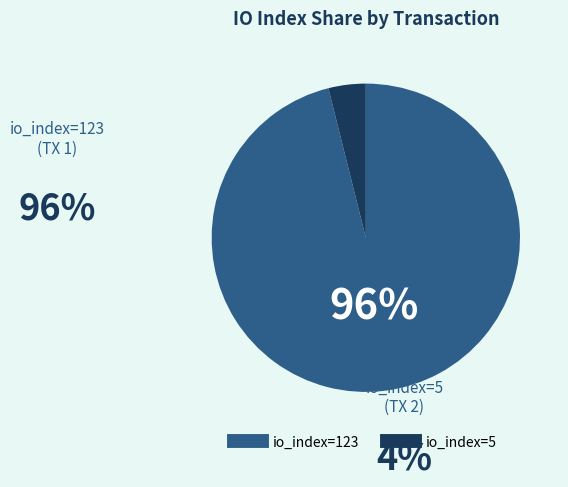

Does io_index=5 represent more than half of the total?

No